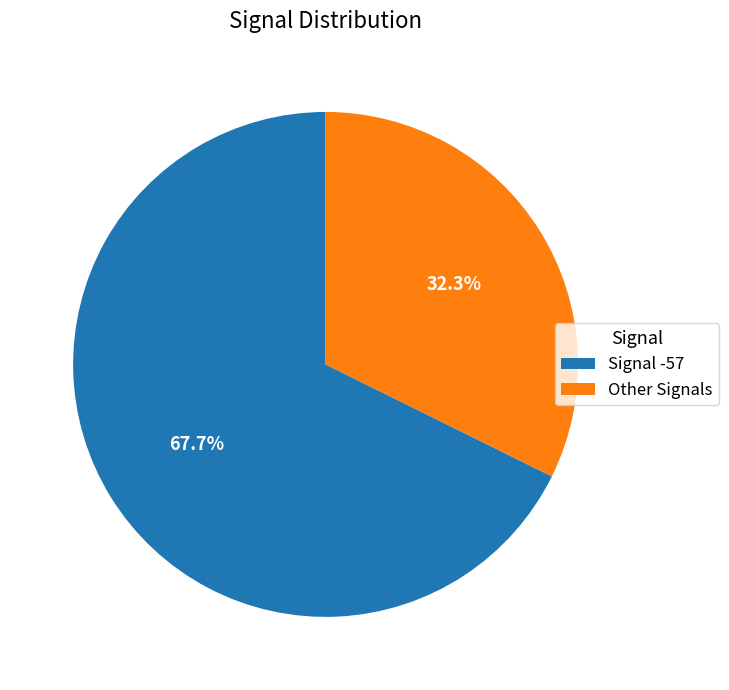

Between Other Signals and Signal -57, which is larger?

Signal -57